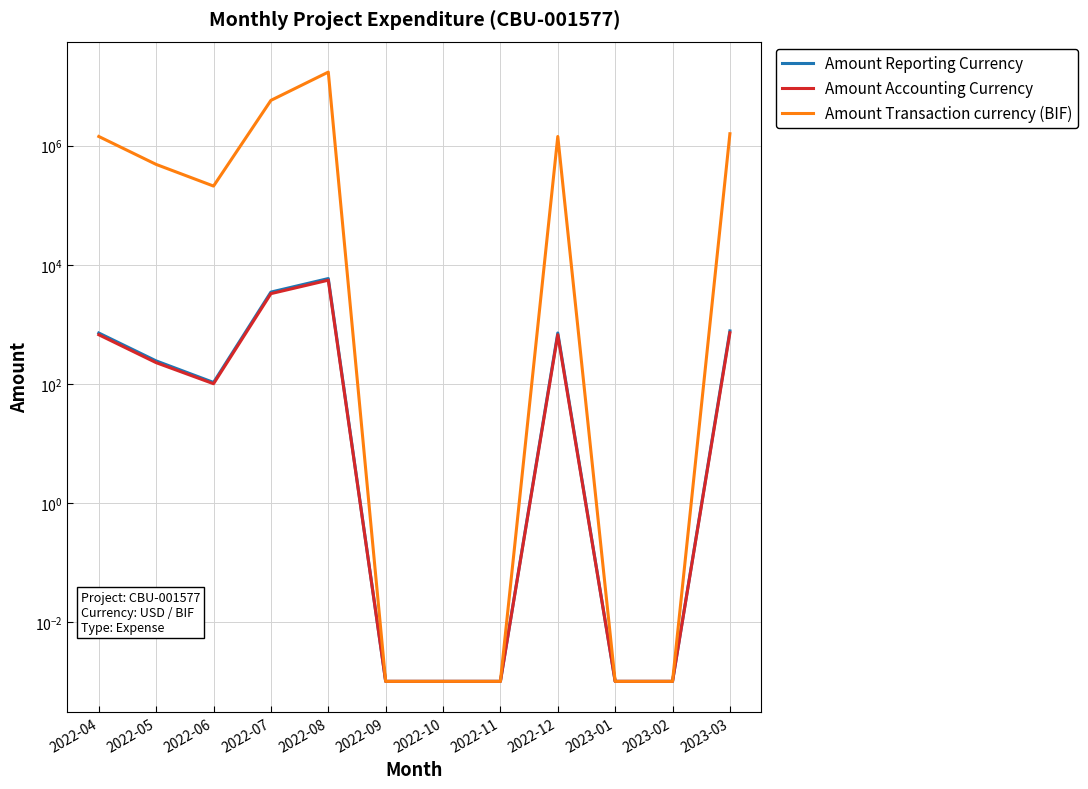

At which label is Amount Accounting Currency closest to 2752?

2022-07